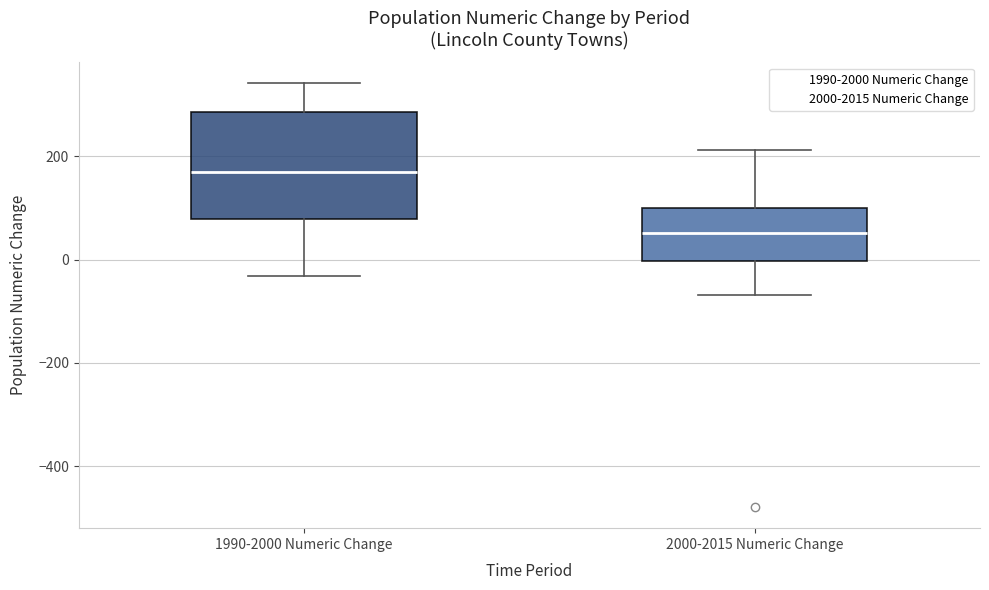

Reading left to right, transcribe this box plot: for each box, give where its median line is, the range the box spans, and where its two whiskers end, as read against the y-axis. The values are not printed on the chart, so give them approximately, as read against the axis.

1990-2000 Numeric Change: median 160, box 80 to 280, whiskers -40 to 340
2000-2015 Numeric Change: median 60, box 0 to 100, whiskers -60 to 220